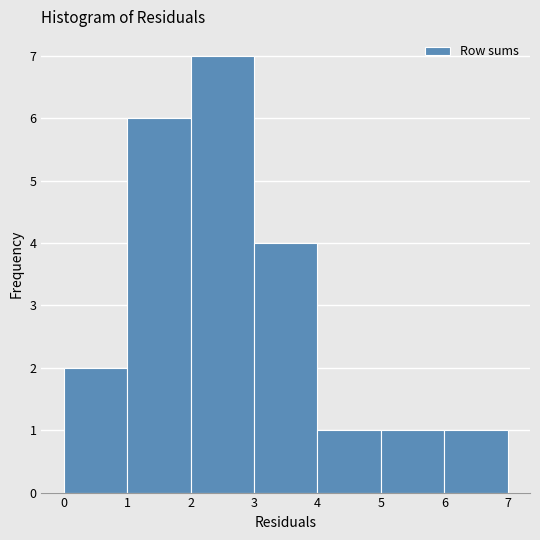

How tall is the bar that spans 6 to 7 on the x-axis? The values are not printed on the chart, so give them approximately, as read against the axis.

1